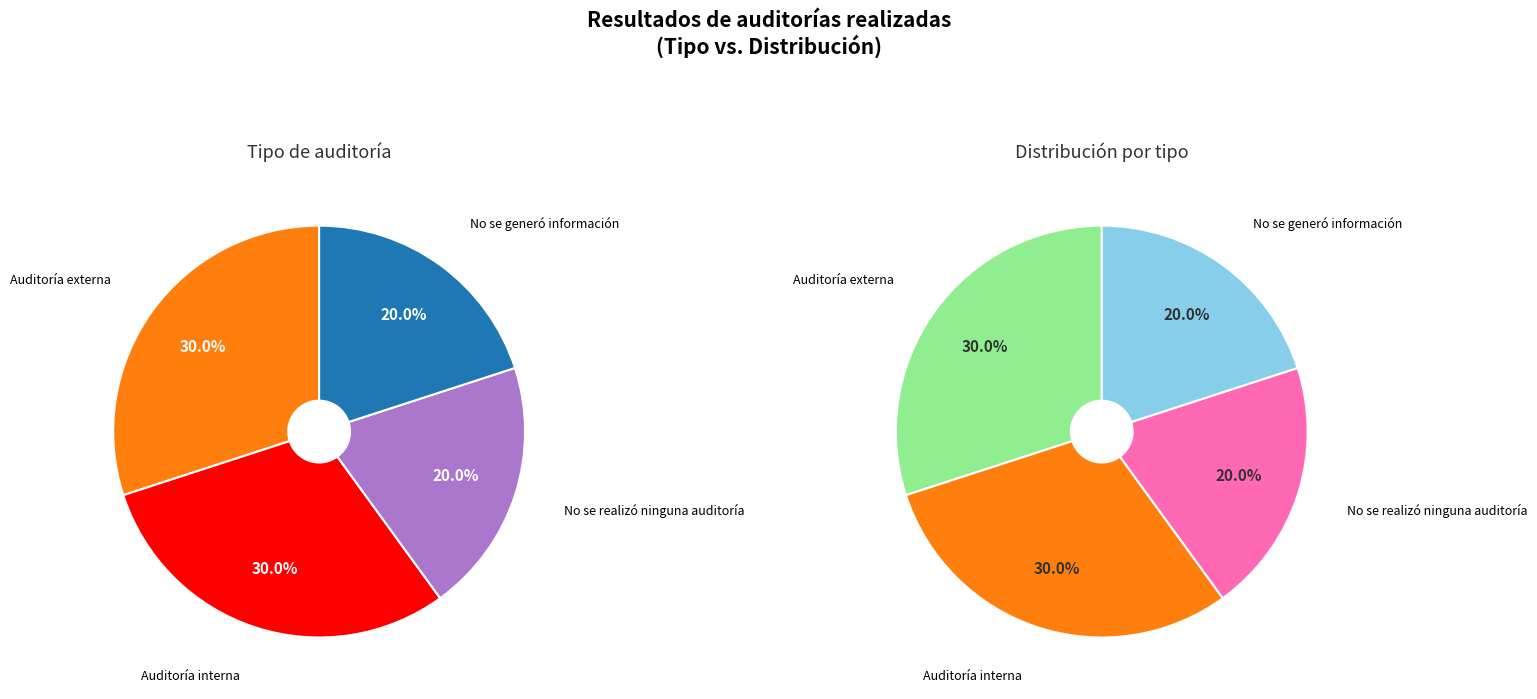

True or false: Auditoría externa accounts for 30% of the total.

True